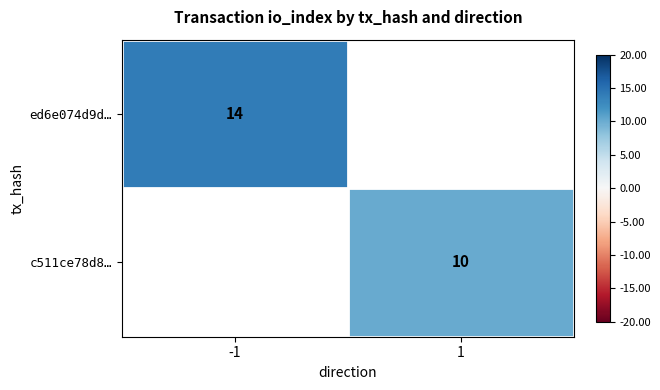

Which label corresponds to the largest value in the chart?

-1